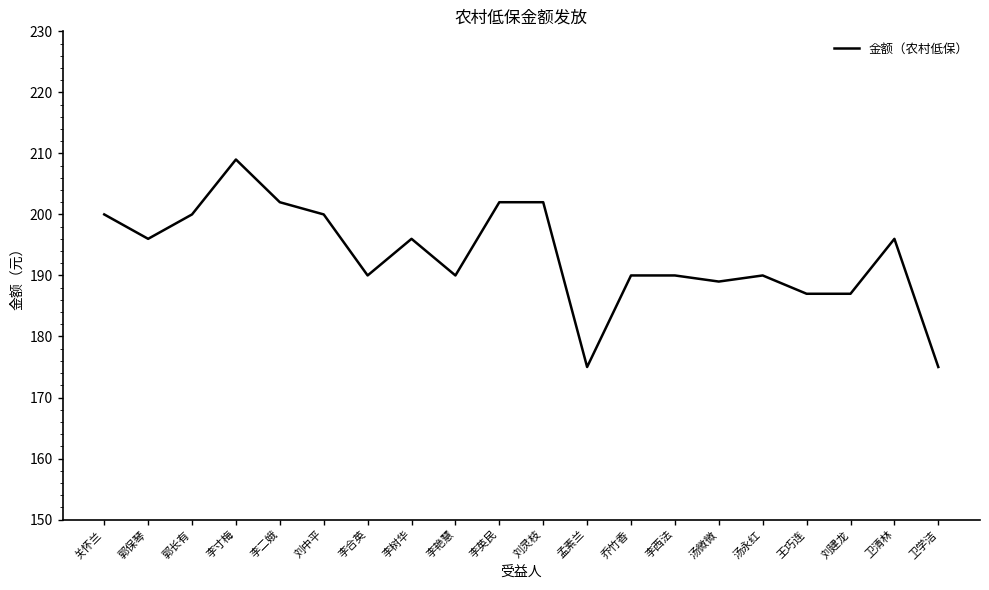

Is it true that the value at 李树华 is 51?

False